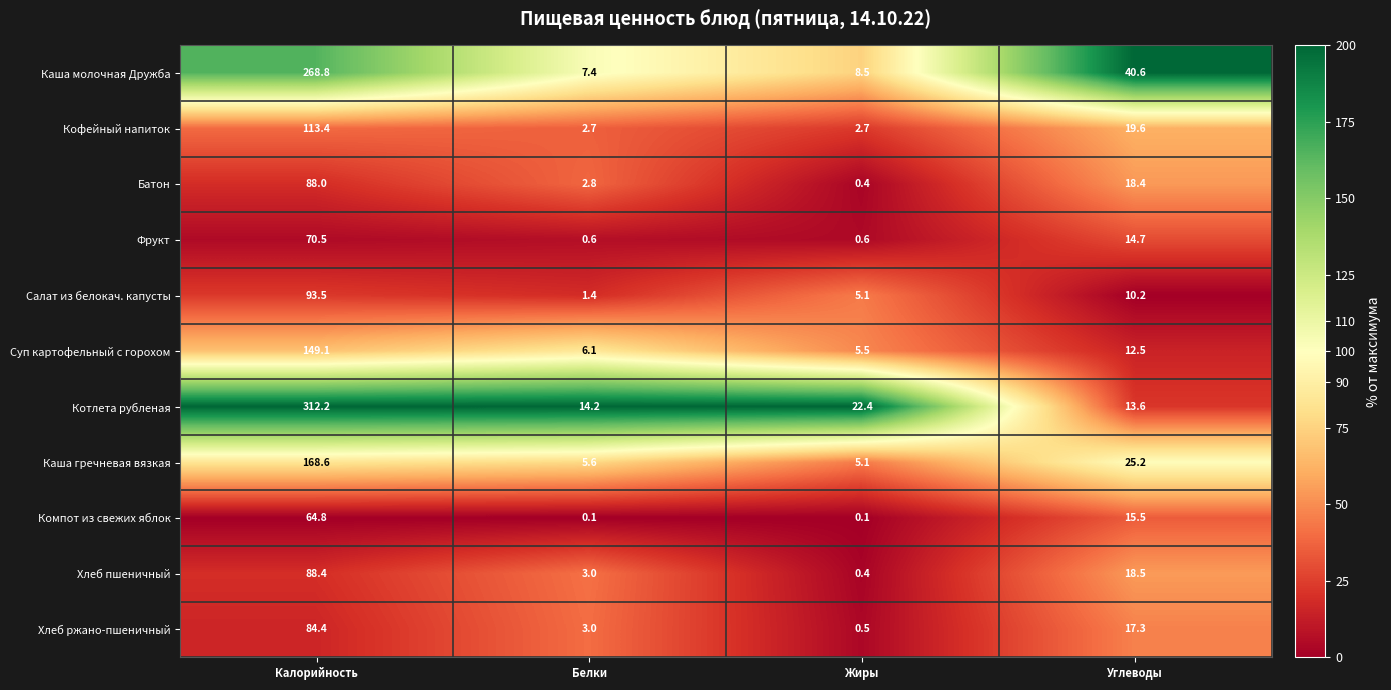

The Салат из белокач. капусты series shows 2.4 at Белки. True or false?

False